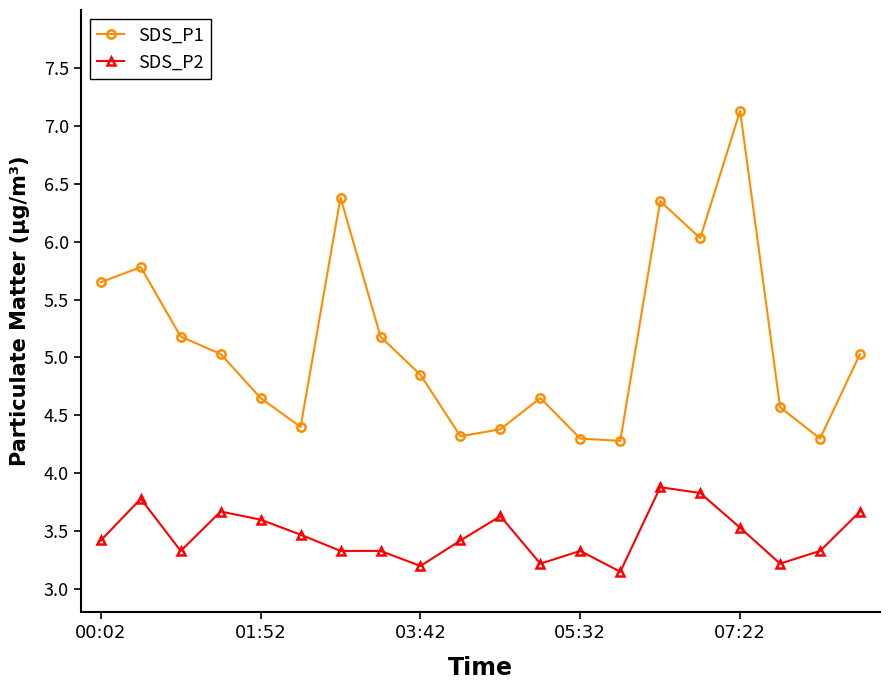

How many interior local valleys does the SDS_P1 series have?

5